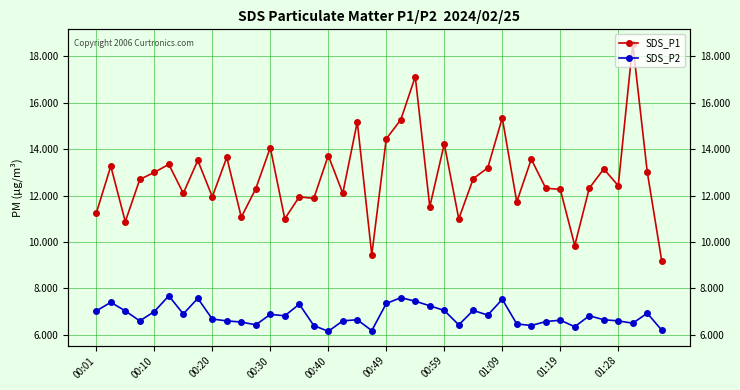

The SDS_P2 series shows 3.5 at 19. True or false?

False